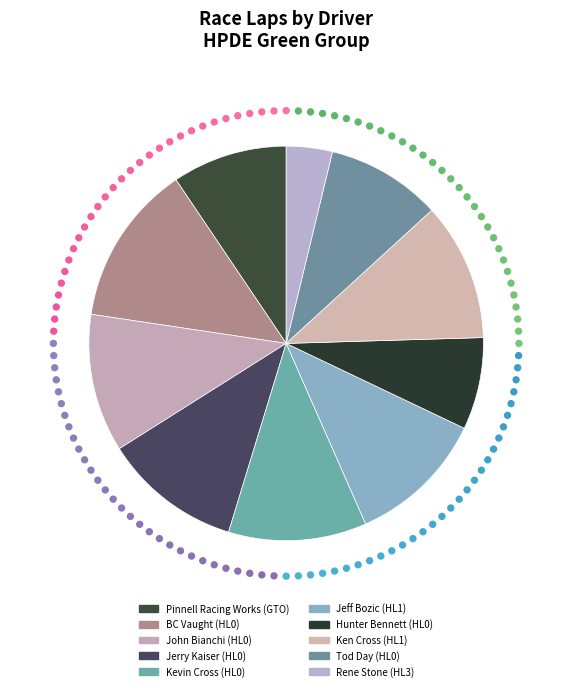

Which slice is the largest?

BC Vaught (HL0)